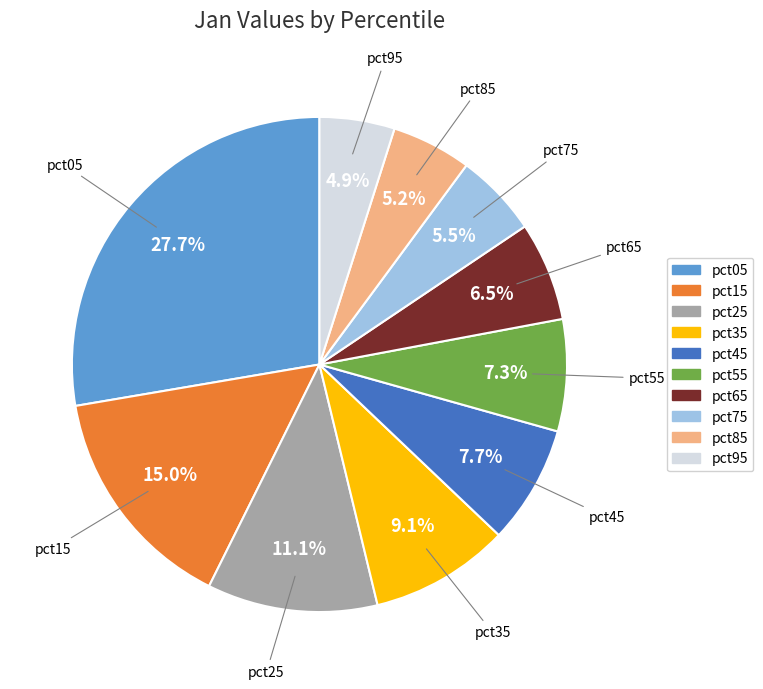

What percentage do pct75 and pct85 together represent?

10.7%